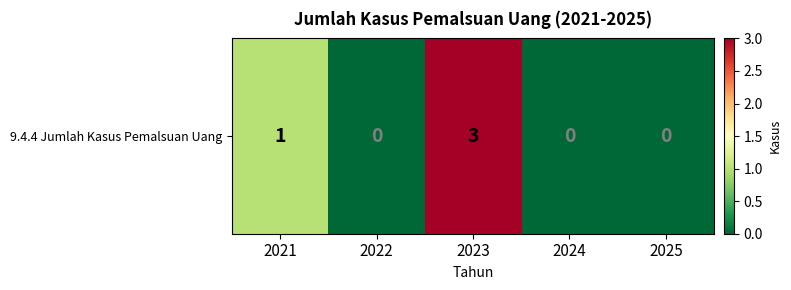

What is the difference between the second highest and second lowest values?

1